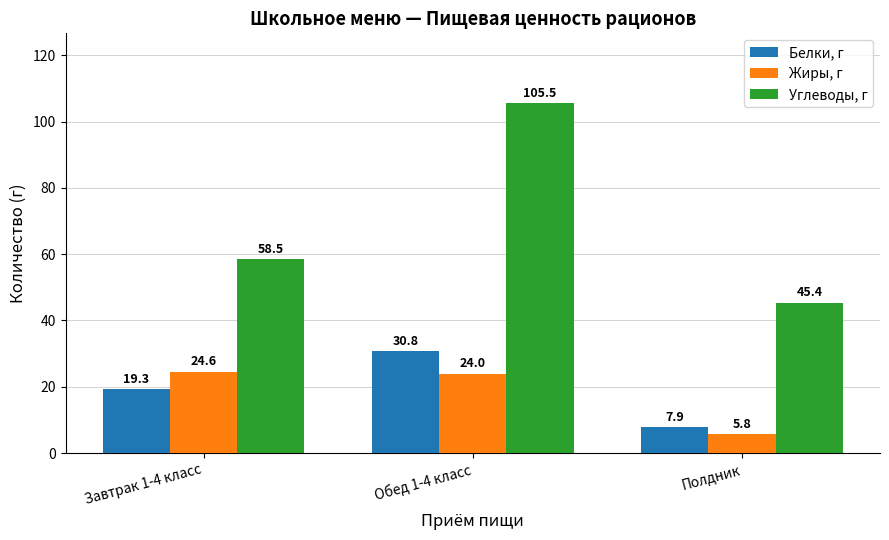

Reading left to right, what are all the values shown in this chart?

Белки, г: 19.3	30.8	7.9
Жиры, г: 24.6	24.0	5.8
Углеводы, г: 58.5	105.5	45.4